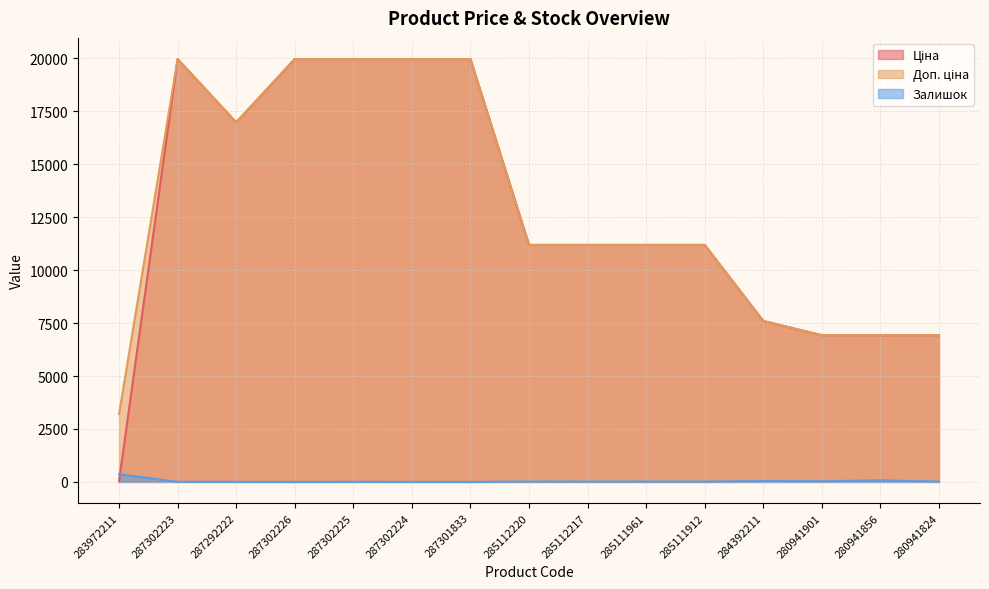

What is the value of the Ціна point at the 1st from the left?

32.0